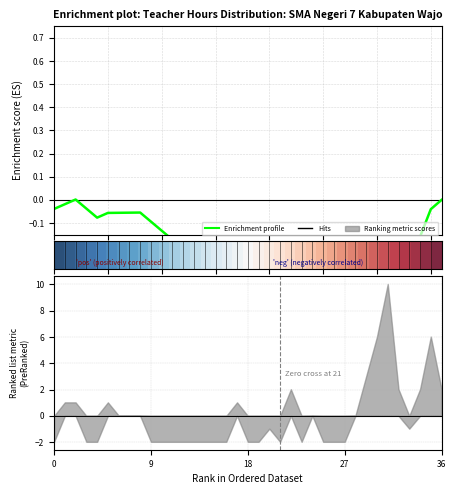

What is the difference between the maximum and minimum values in the Enrichment profile series?

0.6